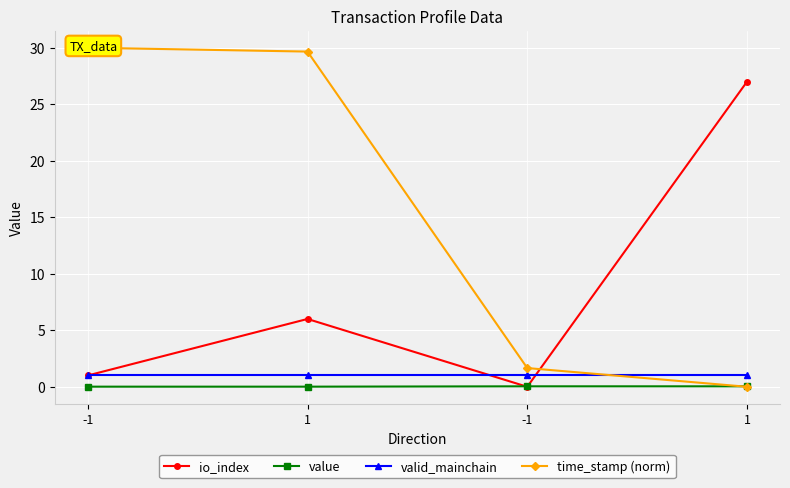

At which category is the sum across all series the highest?

1